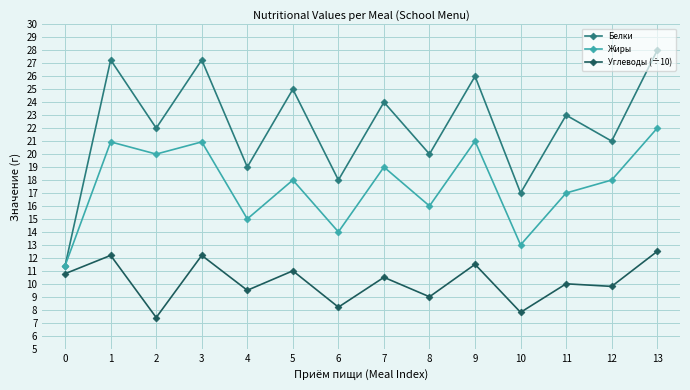

Which series has the largest total across all categories?

Белки